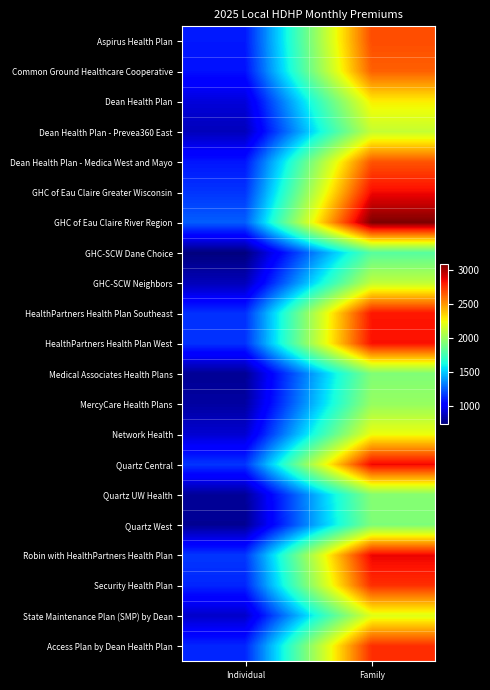

What is the difference between the highest and lowest values at Individual?

510.2